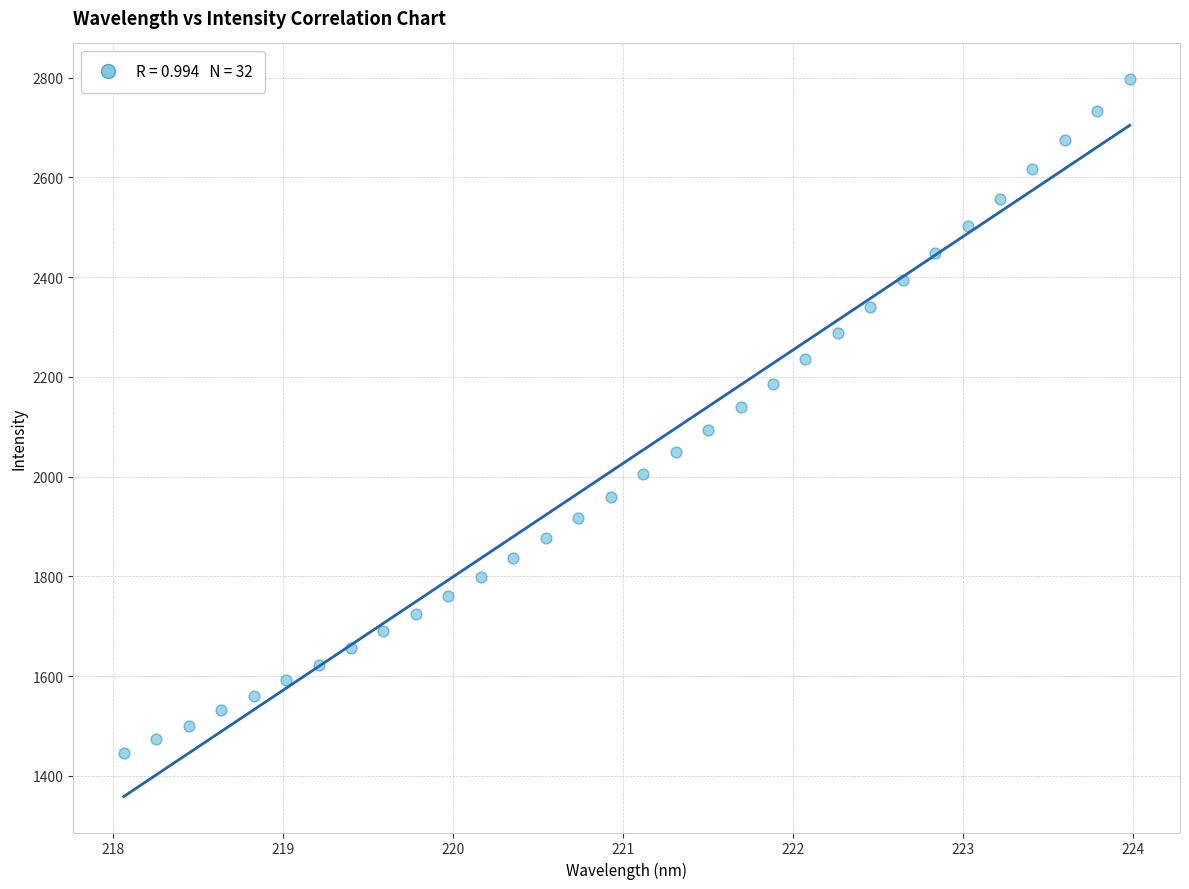

What is the range of X values (max minus min)?

5.9